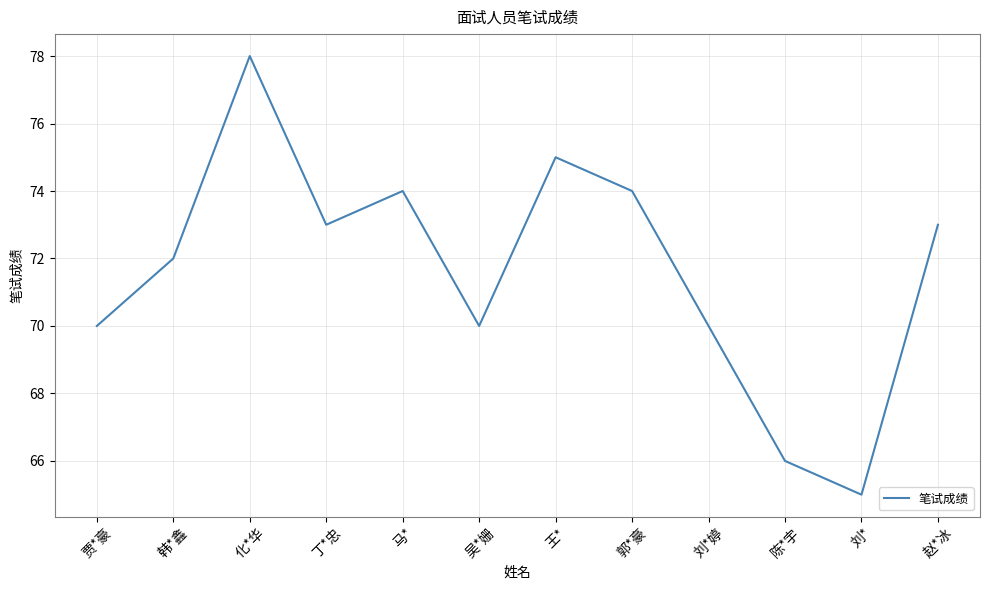

What is the ratio of the value at 吴*姗 to the value at 马*?

0.9